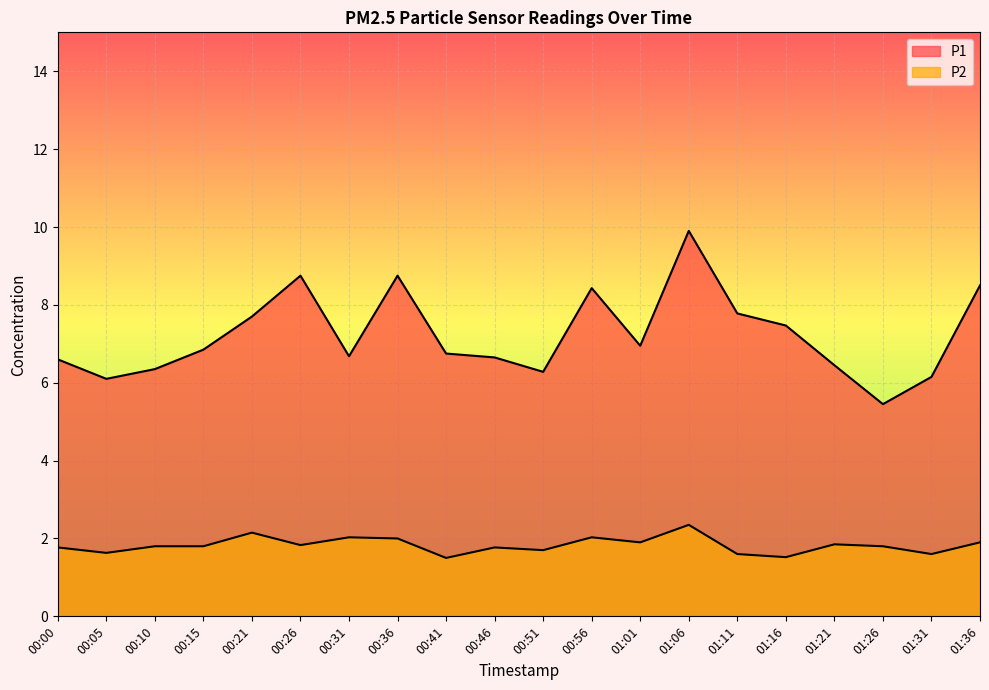

What are all the series names shown in the legend?

P1, P2